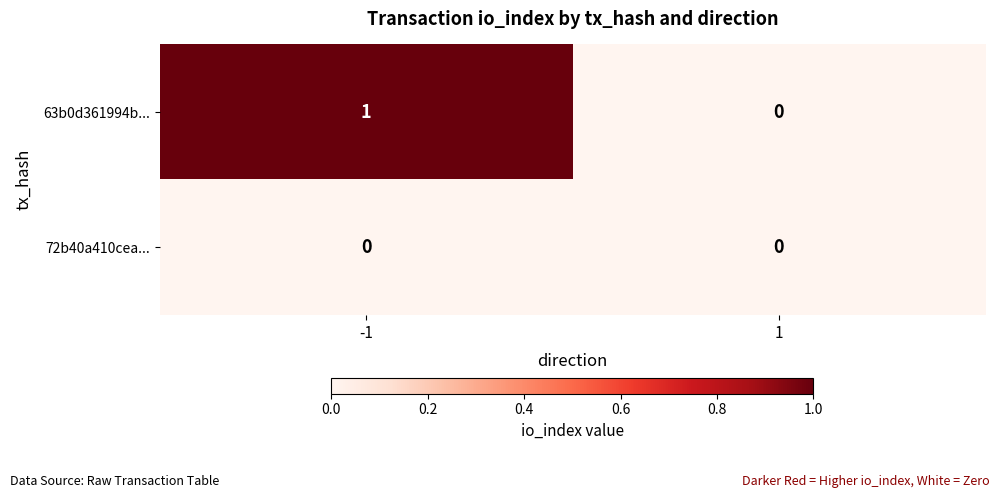

What is the difference between the highest and lowest values at -1?

1